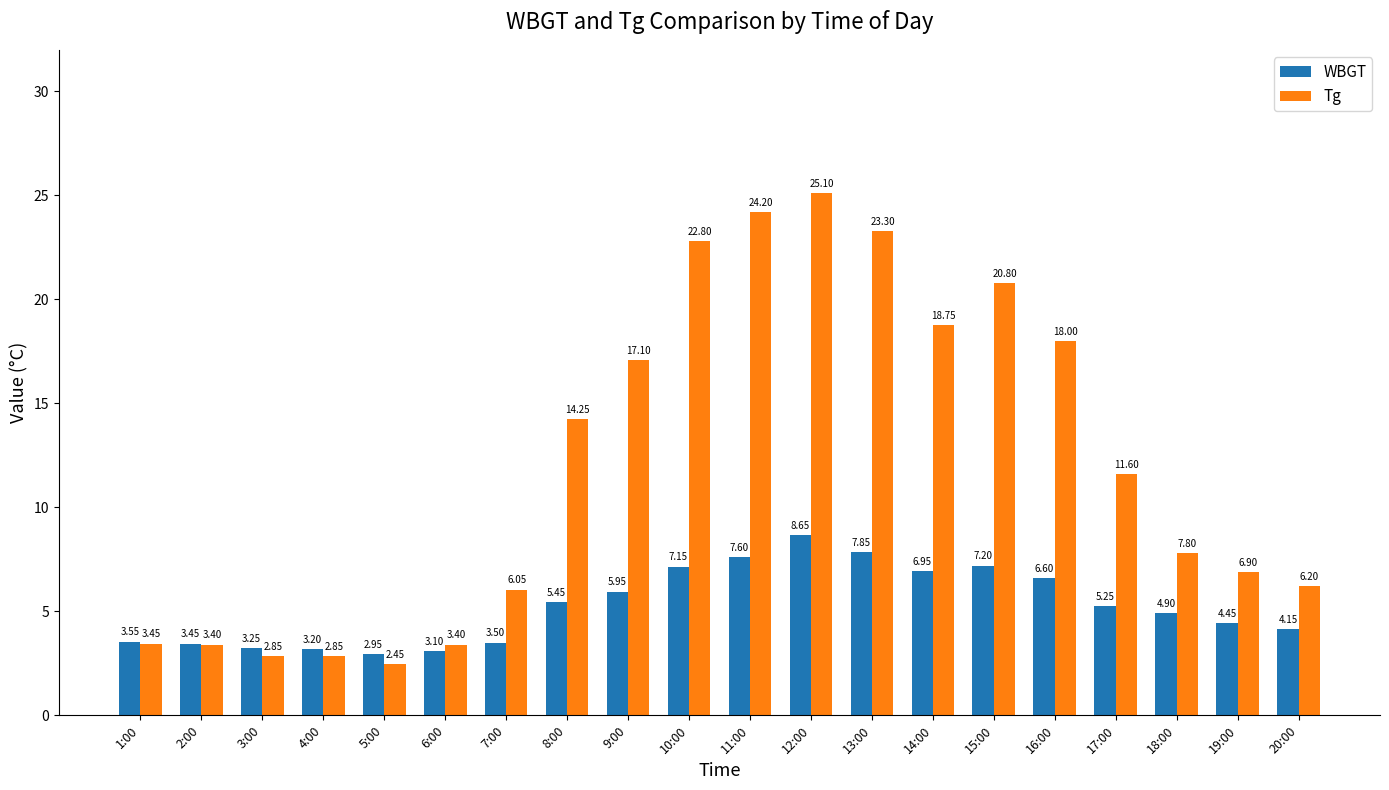

How many bars are there in total?

40